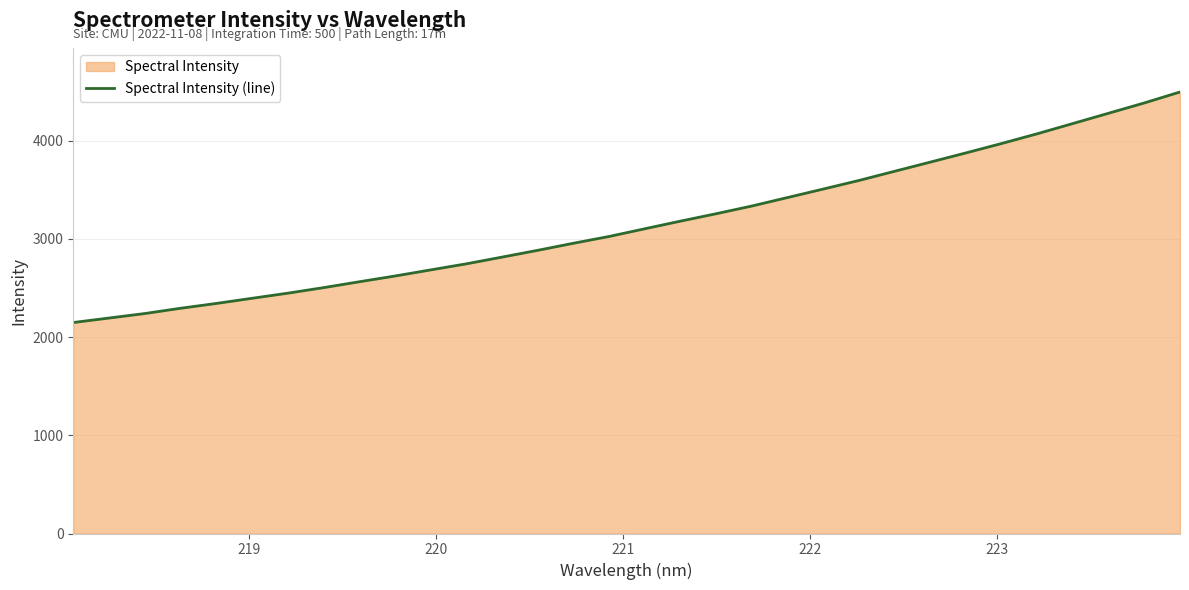

What is the difference between the maximum and minimum values?

2346.5